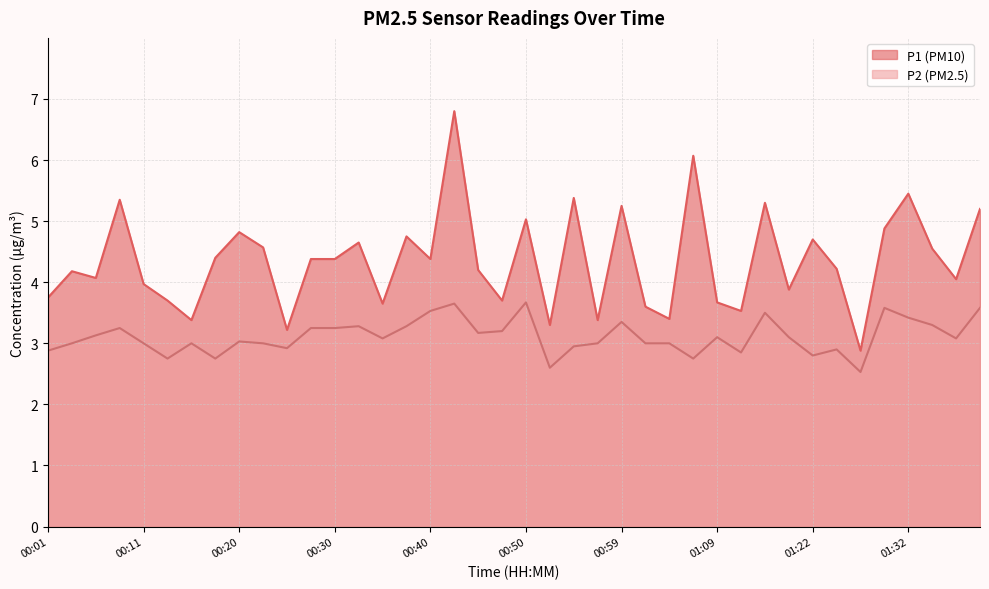

True or false: P2 has more than 1 interior local peaks.

True